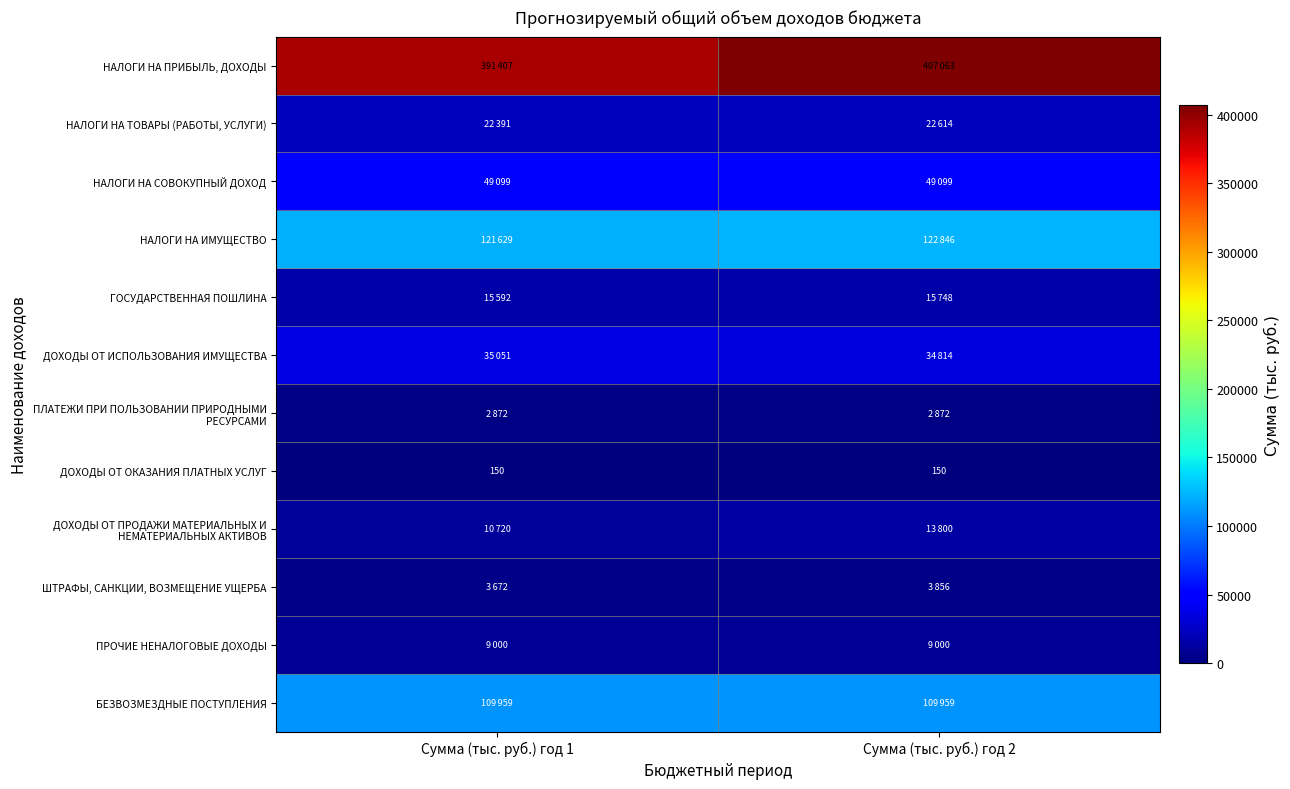

What value does the ДОХОДЫ ОТ ОКАЗАНИЯ ПЛАТНЫХ УСЛУГ series have at Сумма (тыс. руб.) год 1?

150